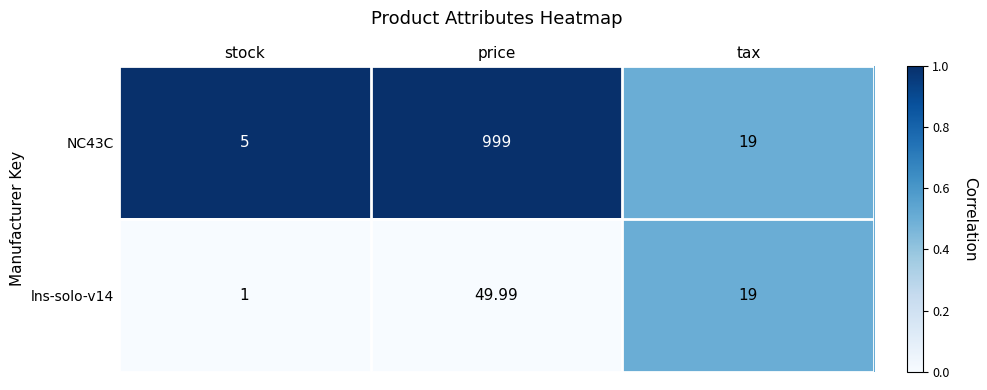

At which category is the sum across all series the highest?

price